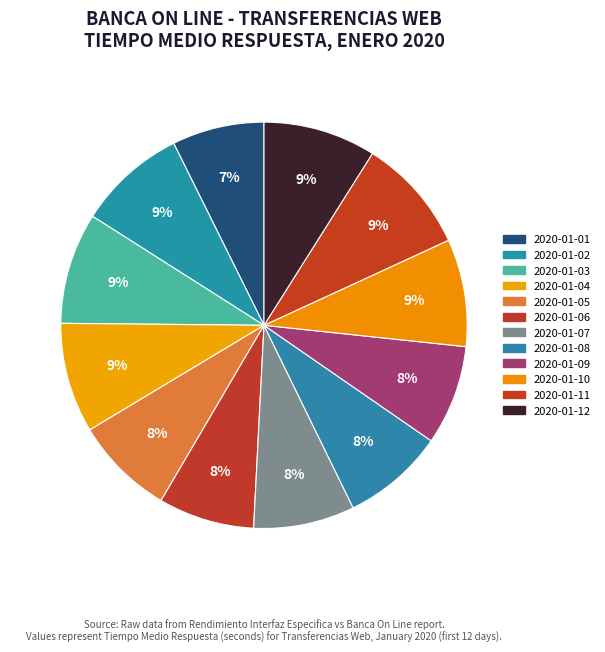

Which slice is the smallest?

2020-01-01